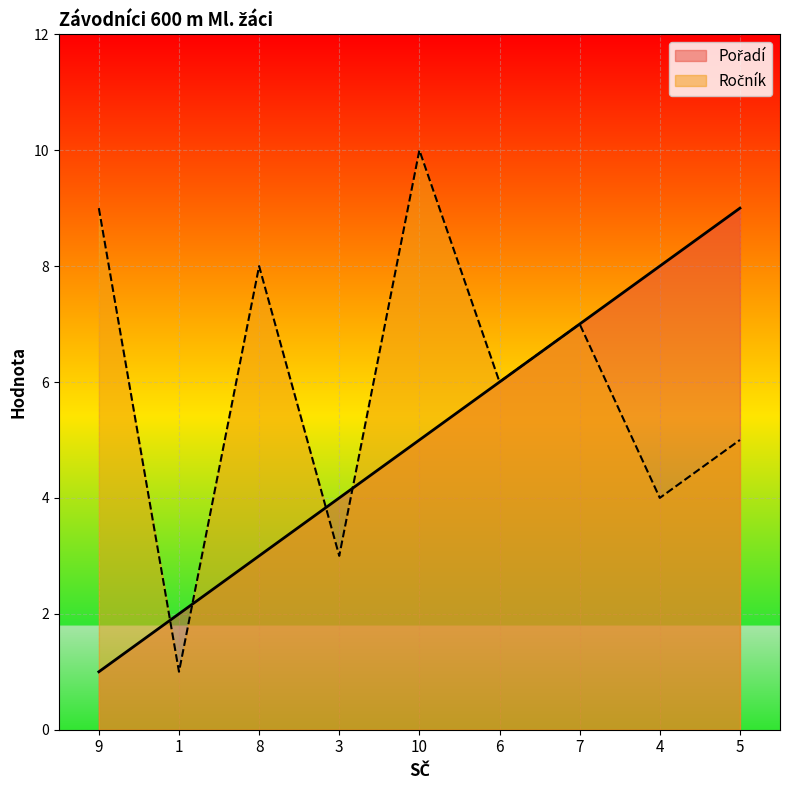

What value does the Pořadí series have at 4?

8